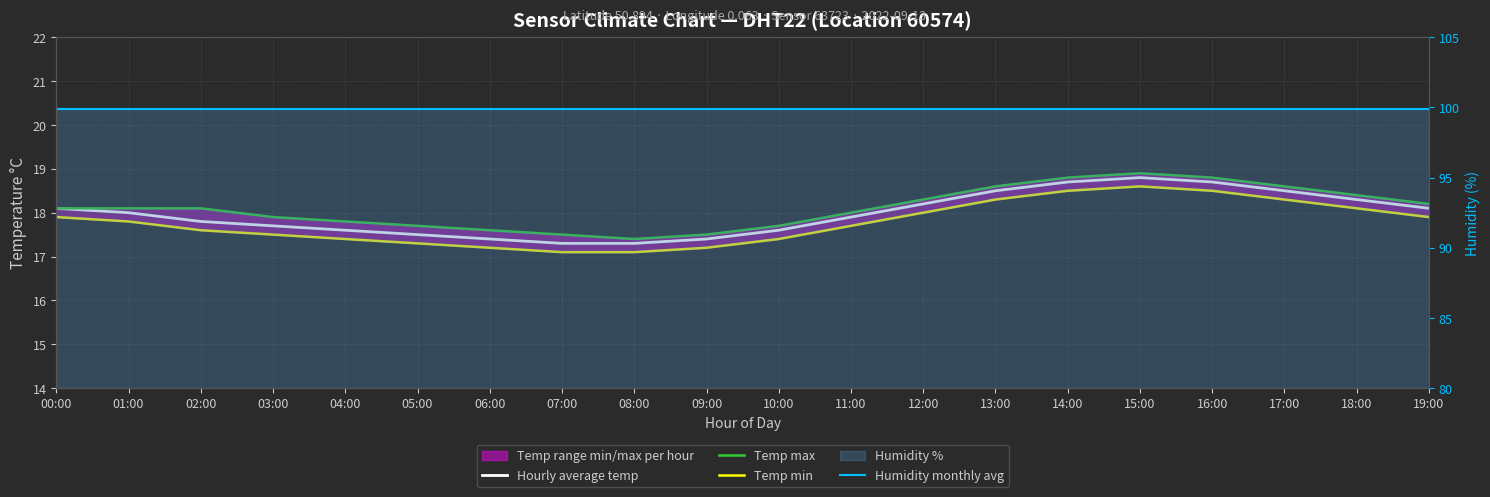

Which series has the largest total across all categories?

Humidity monthly avg